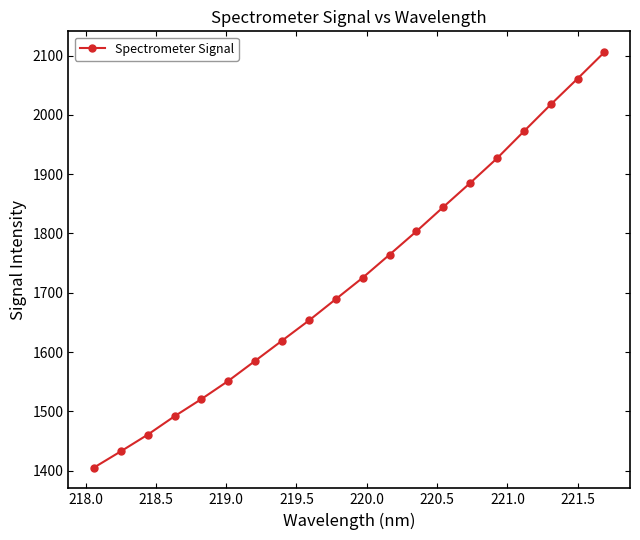

What is the value of the 15th point from the left?

1885.2